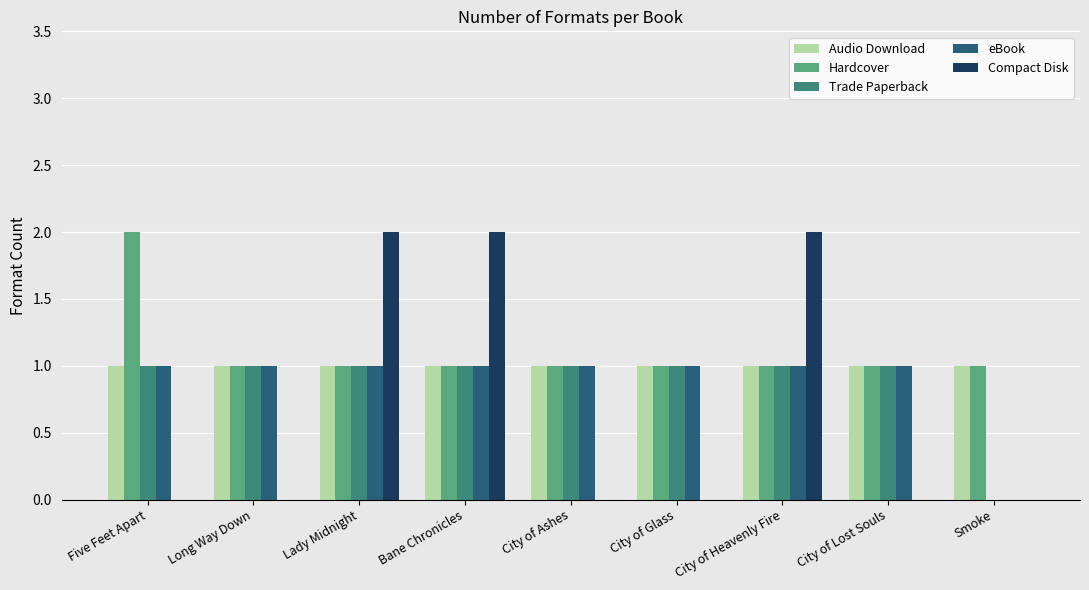

Between Lady Midnight and Smoke, which series saw the biggest shift?

Compact Disk